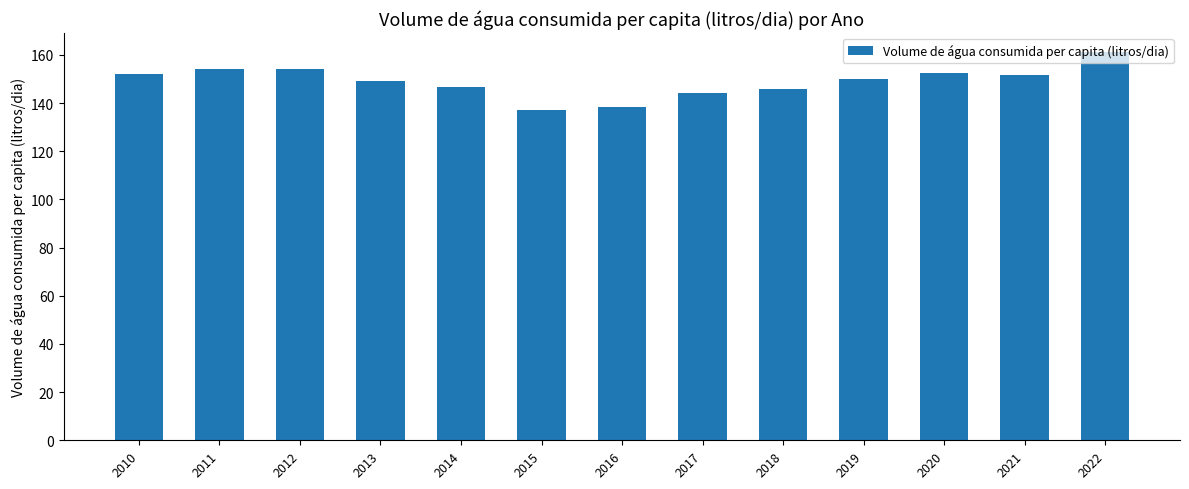

Which has a higher value, 2012 or 2019?

2012